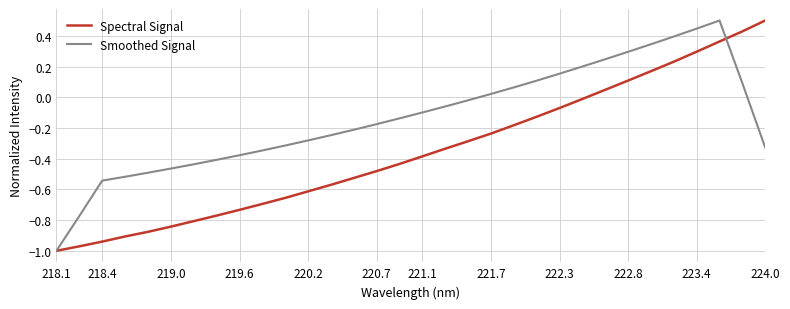

What is the greatest value displayed?

0.5